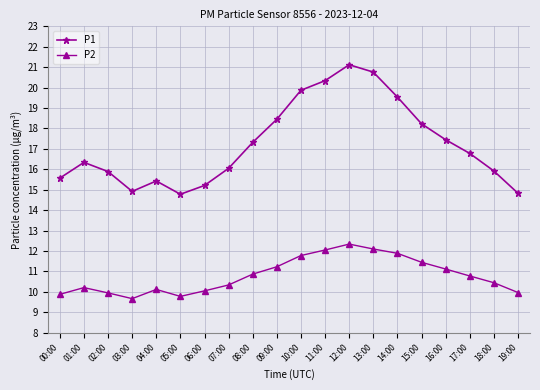

What is the maximum value shown in the chart?

21.1